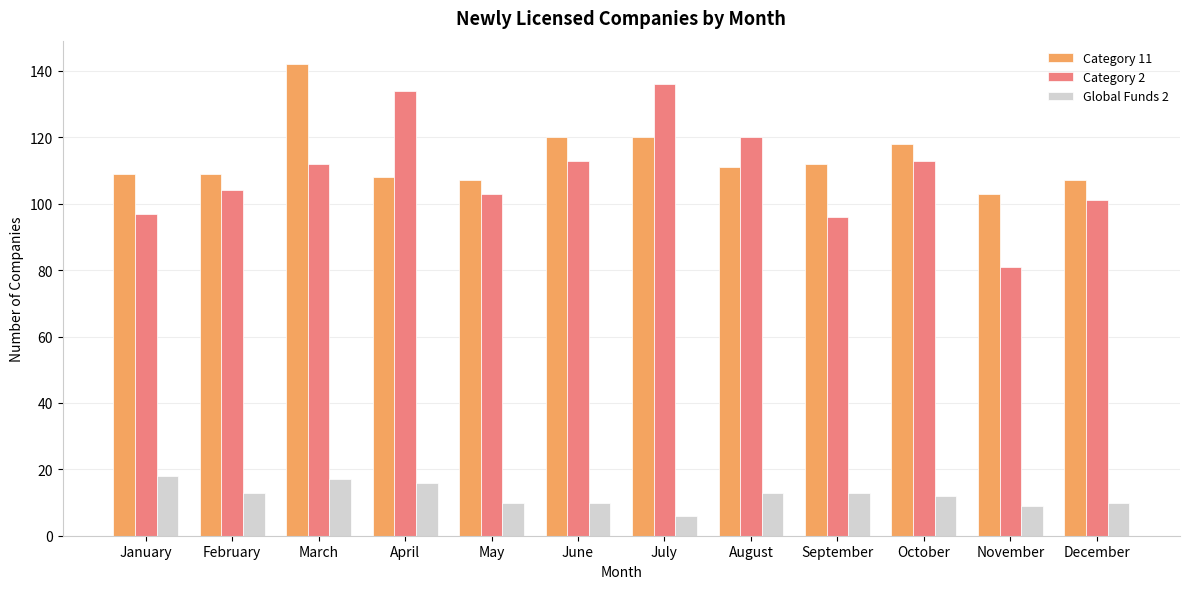

How many data points does each series have?

12